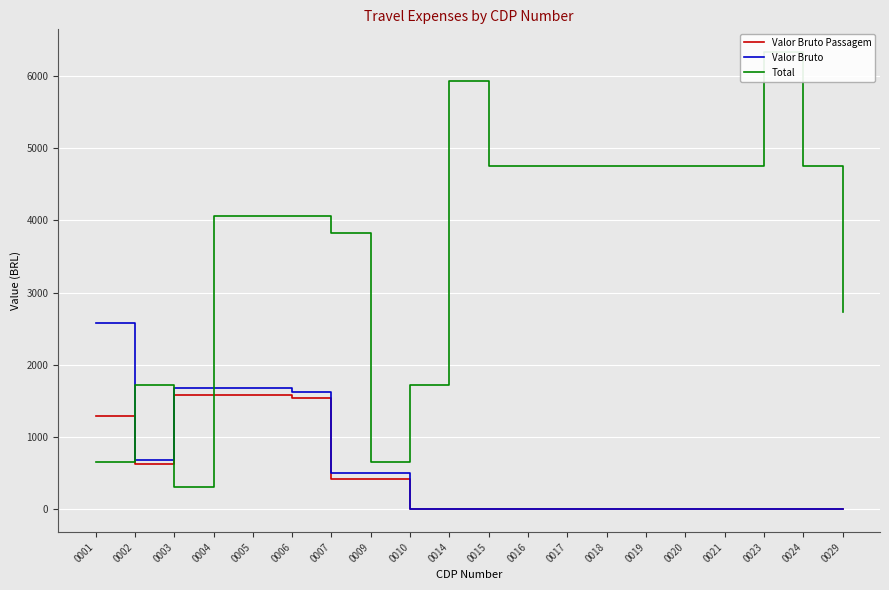

The Valor Bruto Passagem series shows 0.0 at 0029. True or false?

True